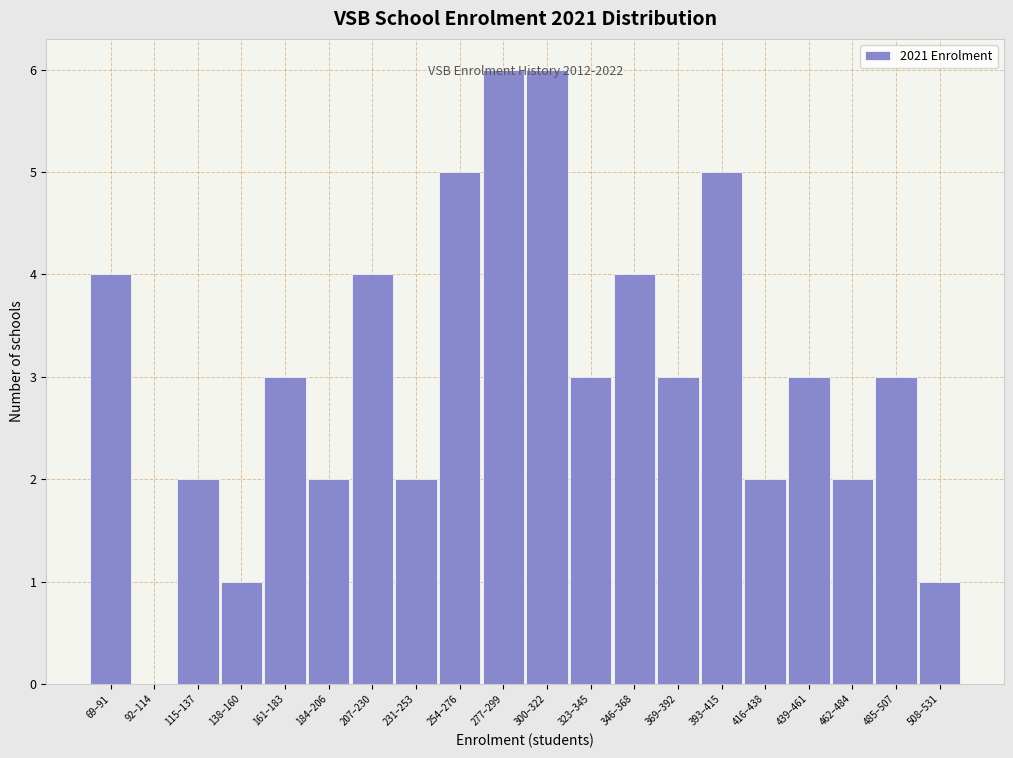

What is the sum of all values?

61